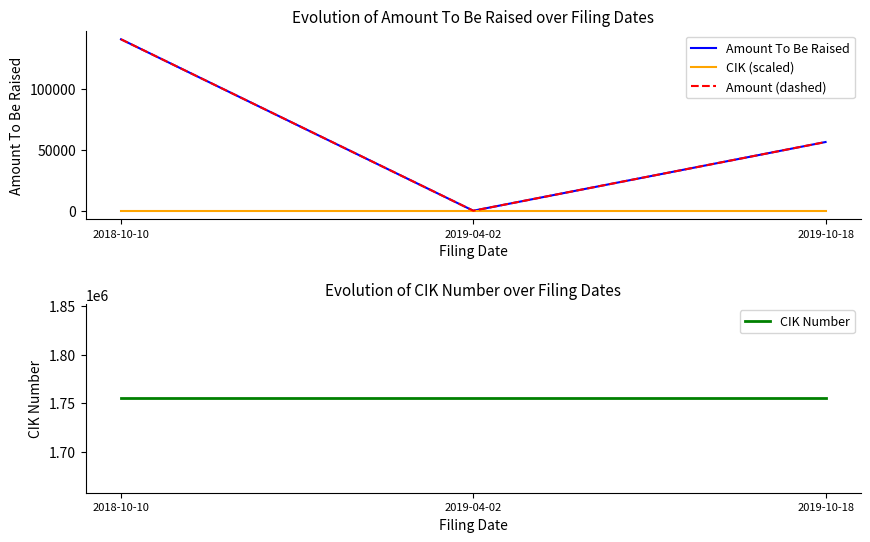

Between 2019-04-02 and 2019-10-18, which series saw the biggest shift?

Amount To Be Raised